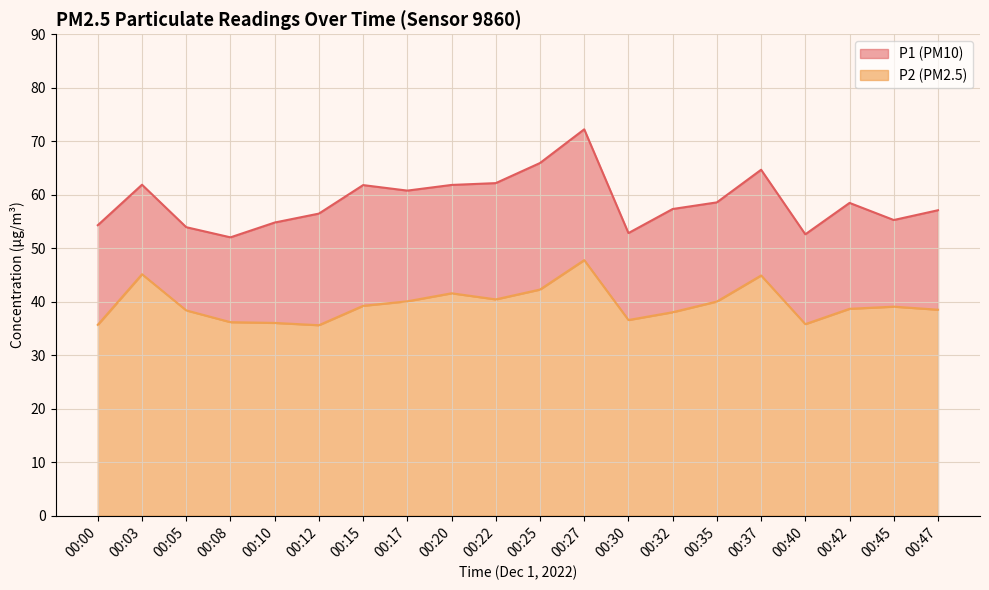

True or false: P2 has a value of 64.6 at 00:25.

False